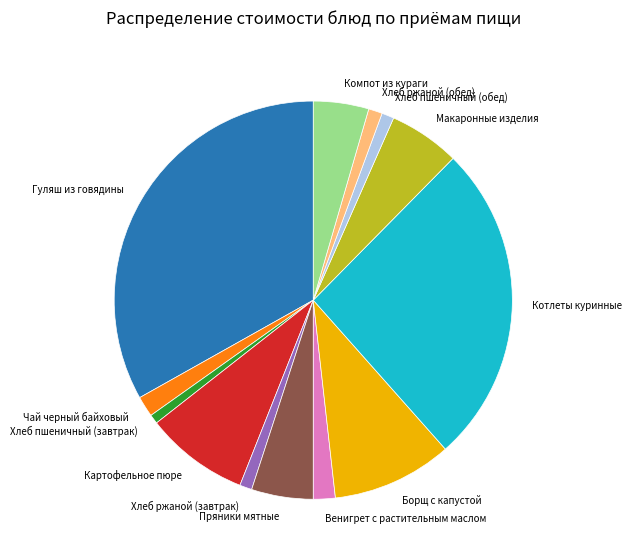

Combined, do Чай черный байховый and Пряники мятные account for over 50%?

No